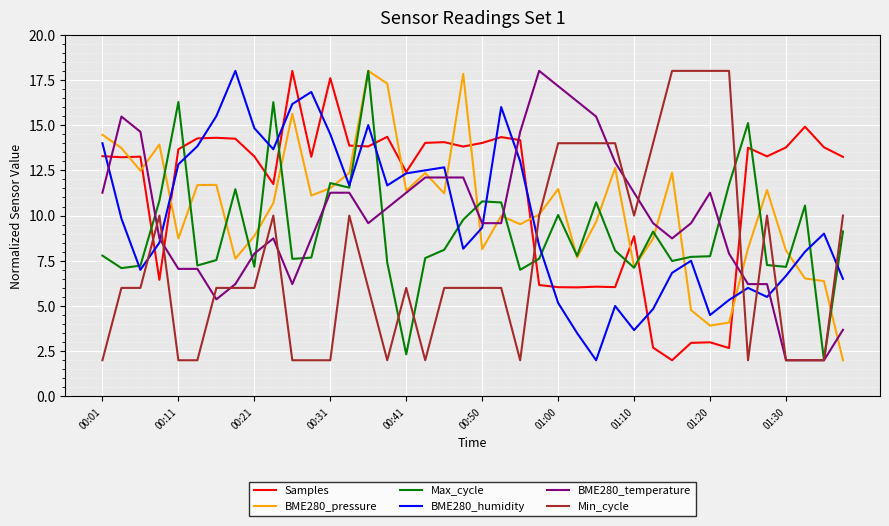

What is the minimum value for BME280_pressure?

2.0